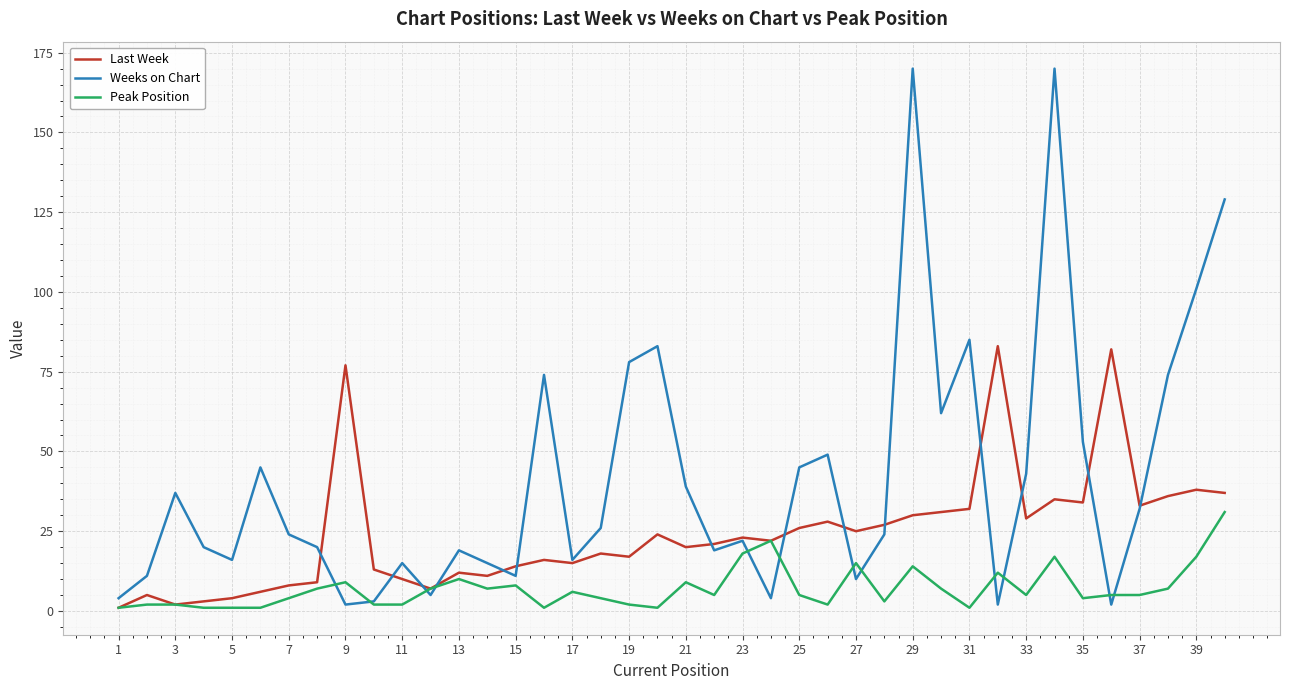

What is the minimum value shown in the chart?

1